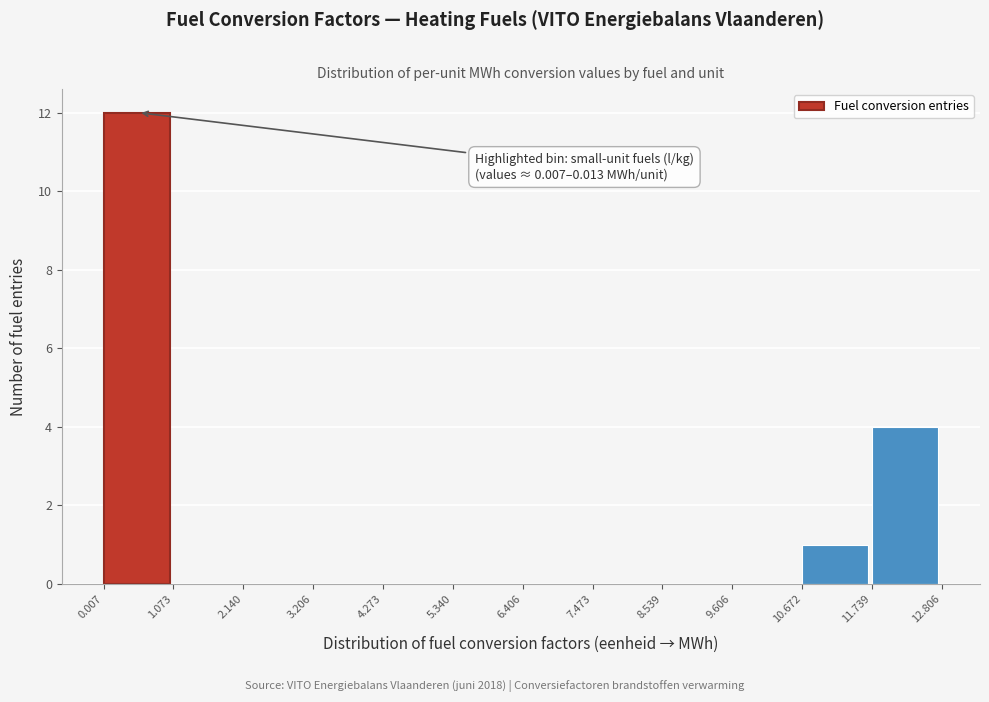

Over which range of the x-axis is the bar tallest?

0.007 to 1.073